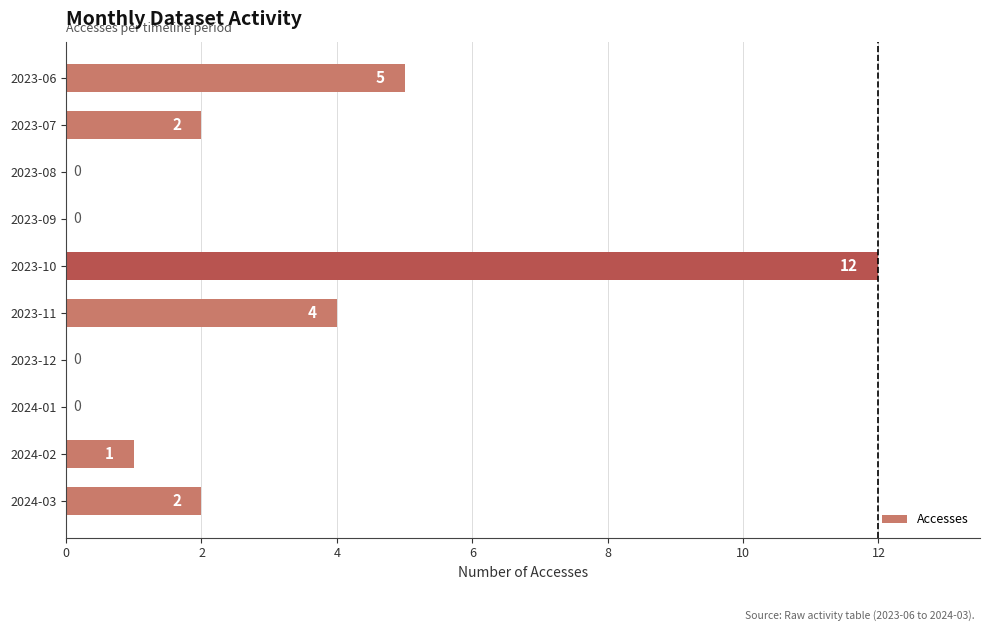

At which label is the value closest to 6?

2023-06